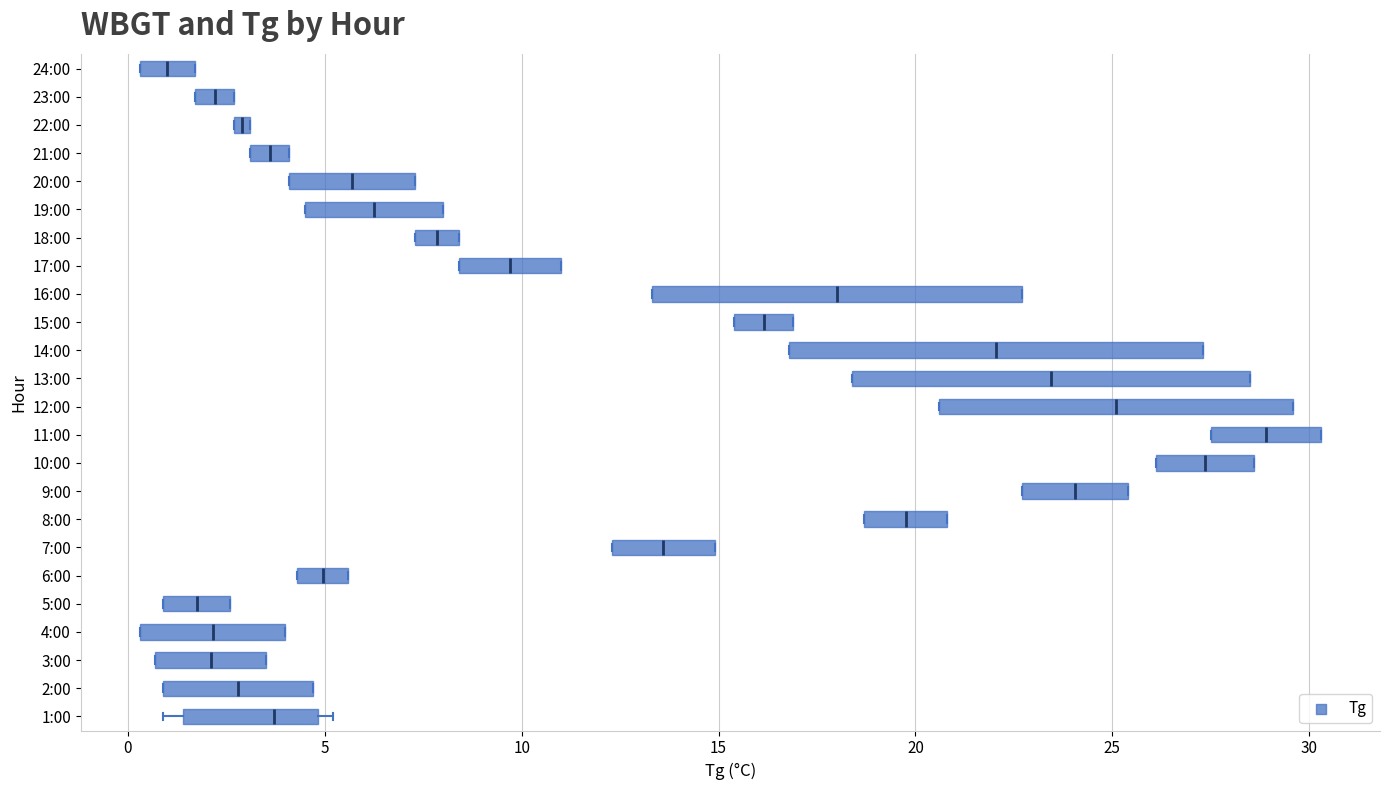

Which box's median line is the furthest to the right?

11:00